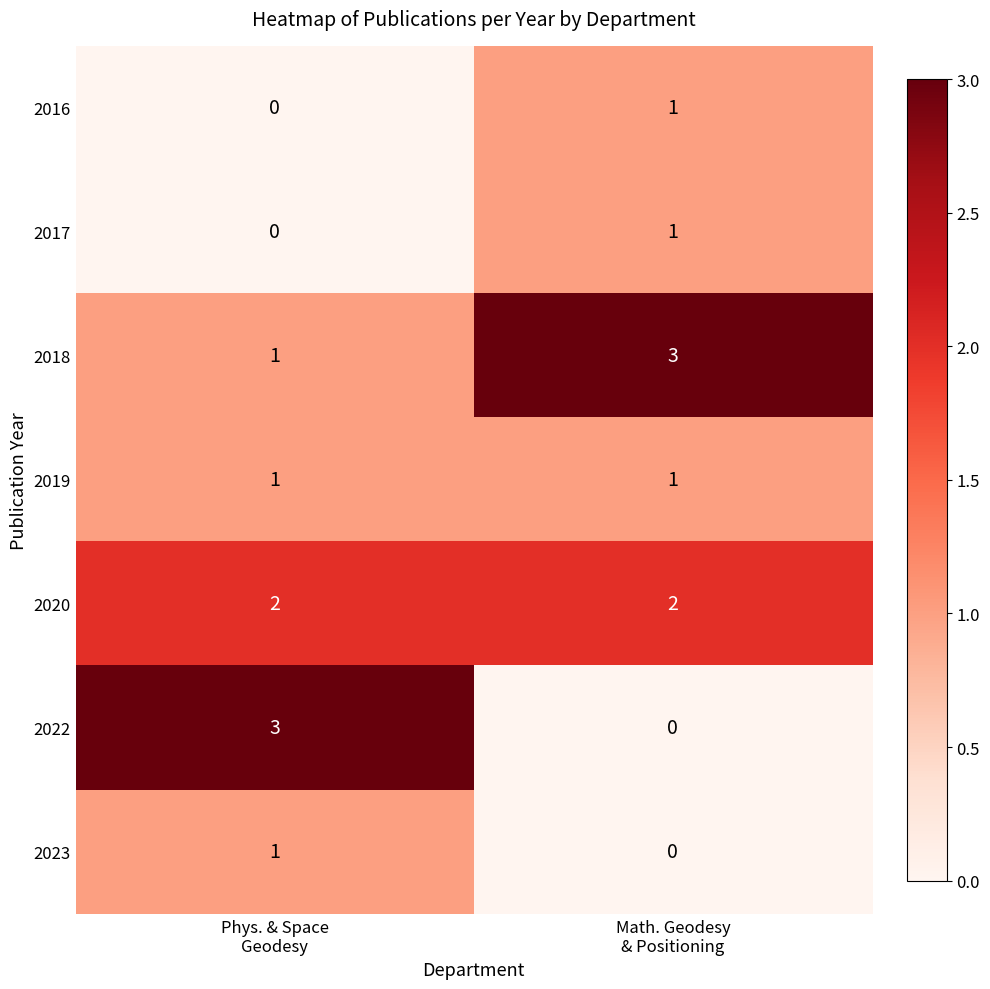

How many values in the 2016 series are below 1?

1